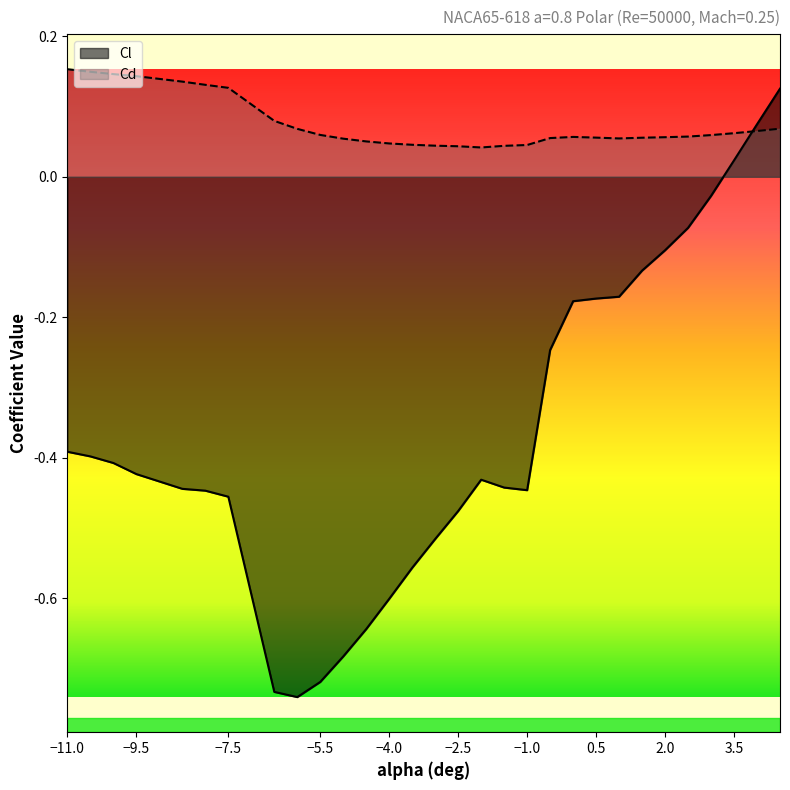

Is it true that Cl equals -0.2 at −2.5?

False